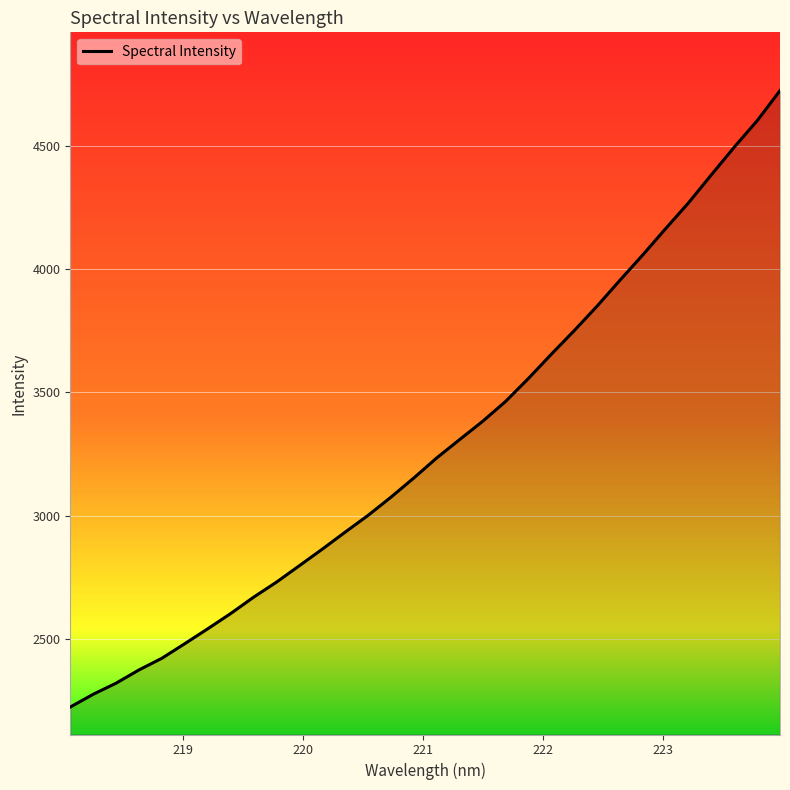

True or false: there are more than 0 points higher than both neighbors.

False